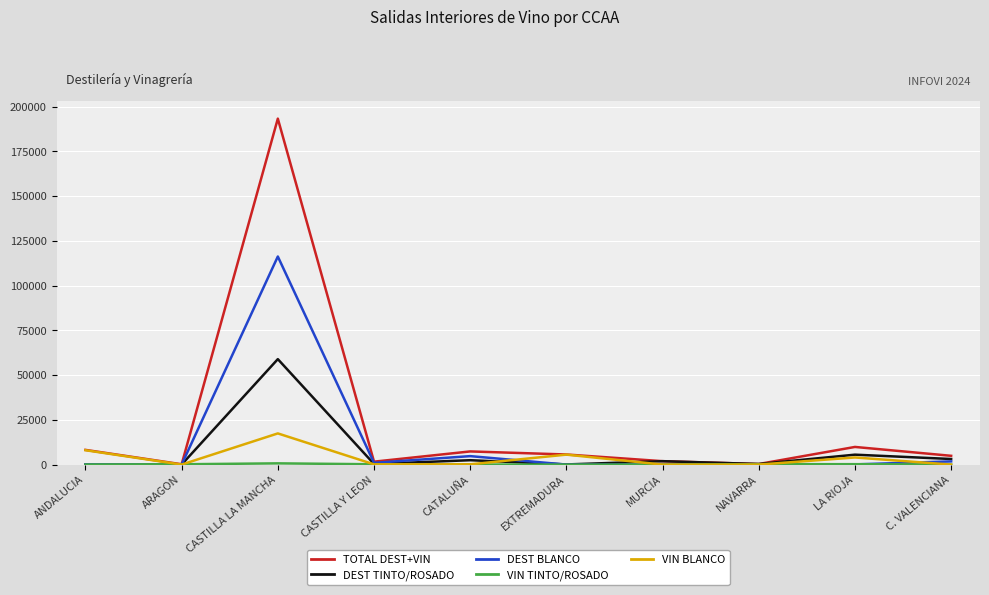

What is the lowest value of the TOTAL DEST+VIN series?

179